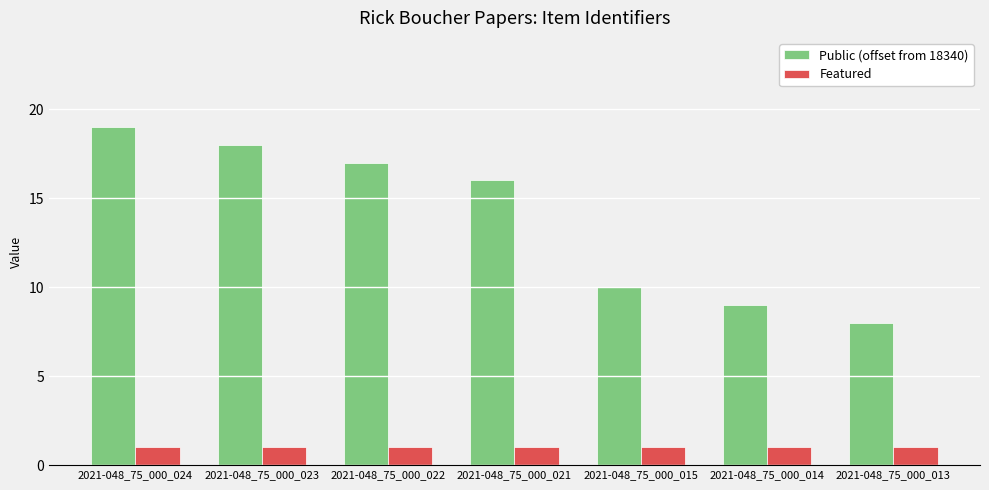

List the labels in order of Public (offset from 18340) value, largest first.

2021-048_75_000_024, 2021-048_75_000_023, 2021-048_75_000_022, 2021-048_75_000_021, 2021-048_75_000_015, 2021-048_75_000_014, 2021-048_75_000_013